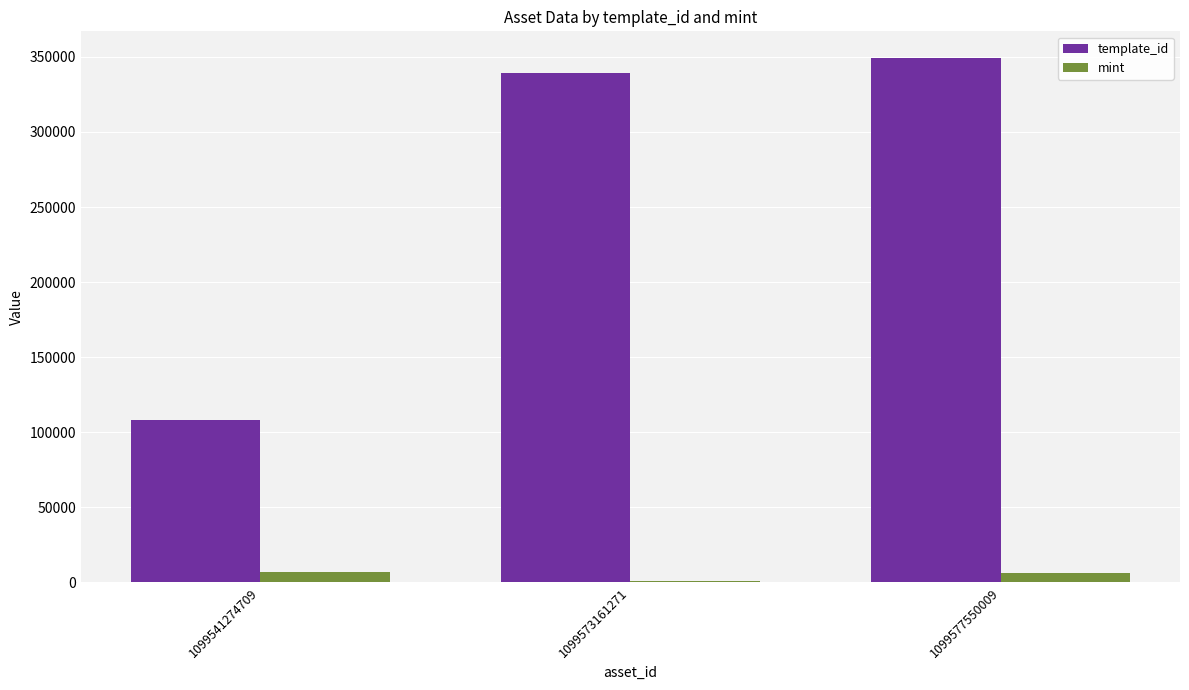

The value of template_id at 1099573161271 is 188488. True or false?

False